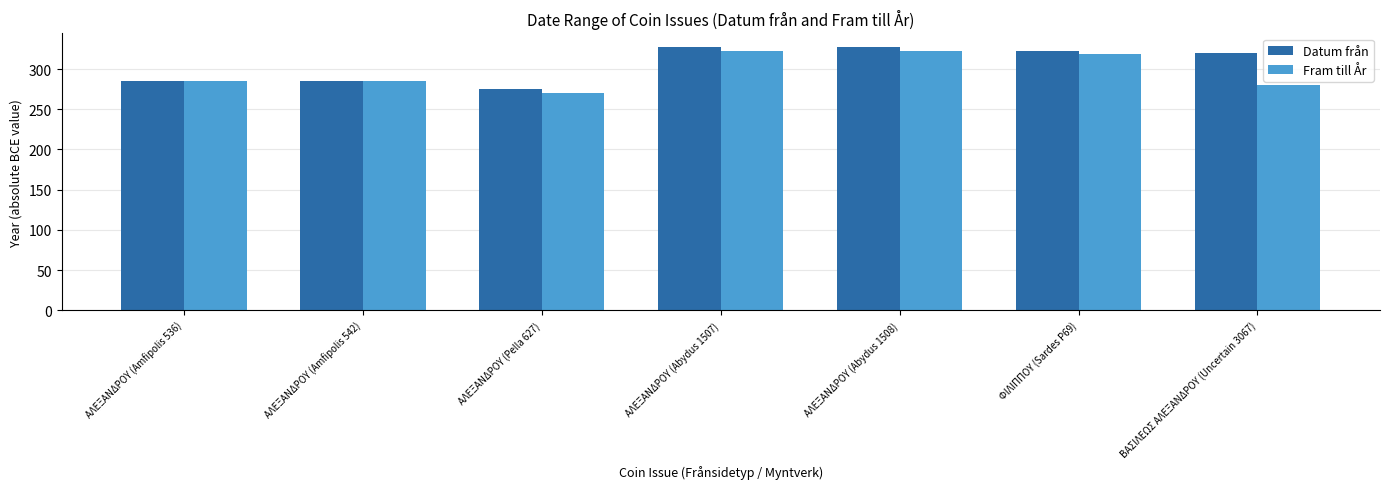

How many bars are there in each group?

2